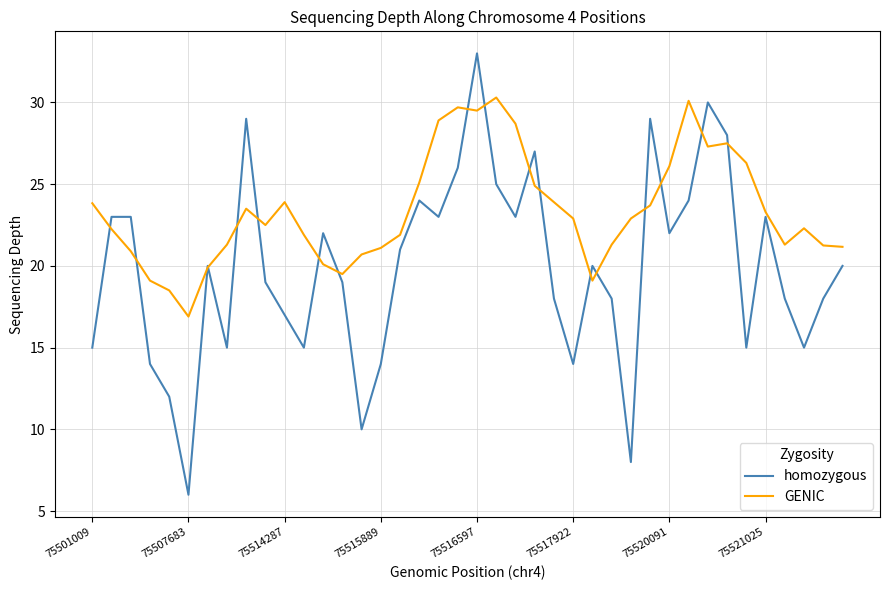

What is the highest value of the GENIC series?

30.3